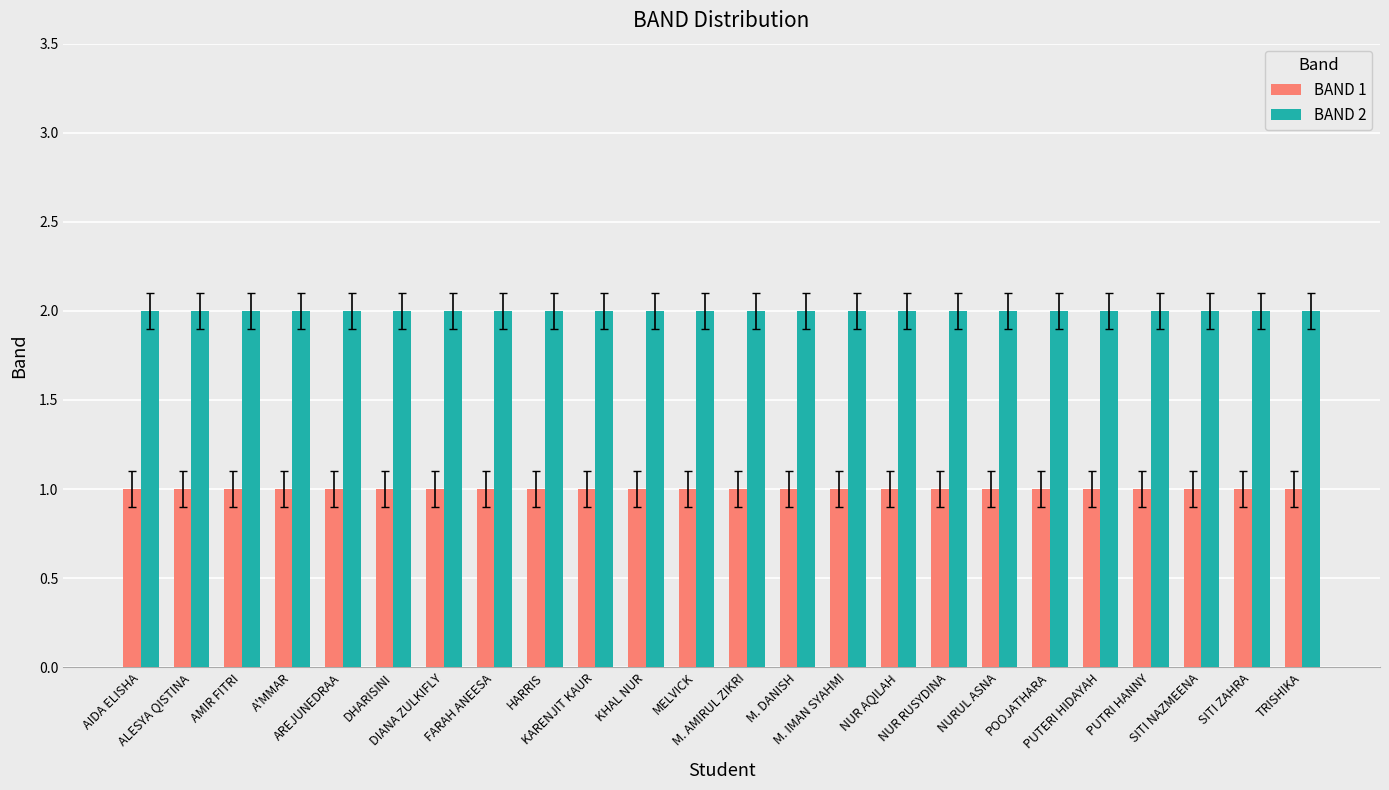

At DHARISINI, list the series in order from smallest to largest.

BAND 1, BAND 2